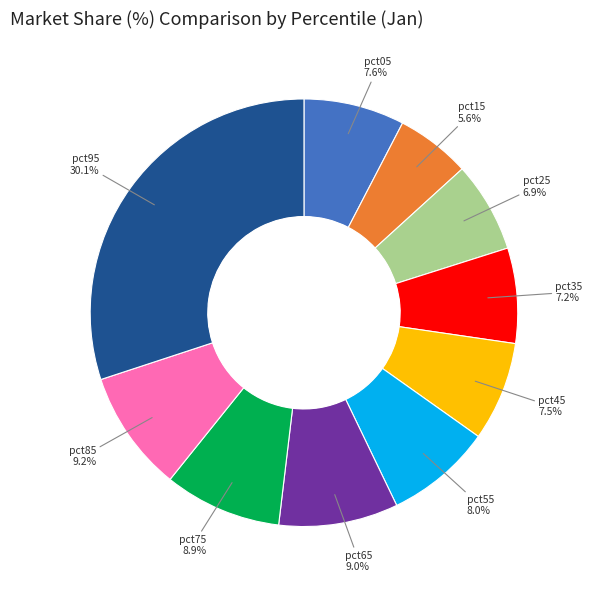

Is there a majority slice in this chart?

No